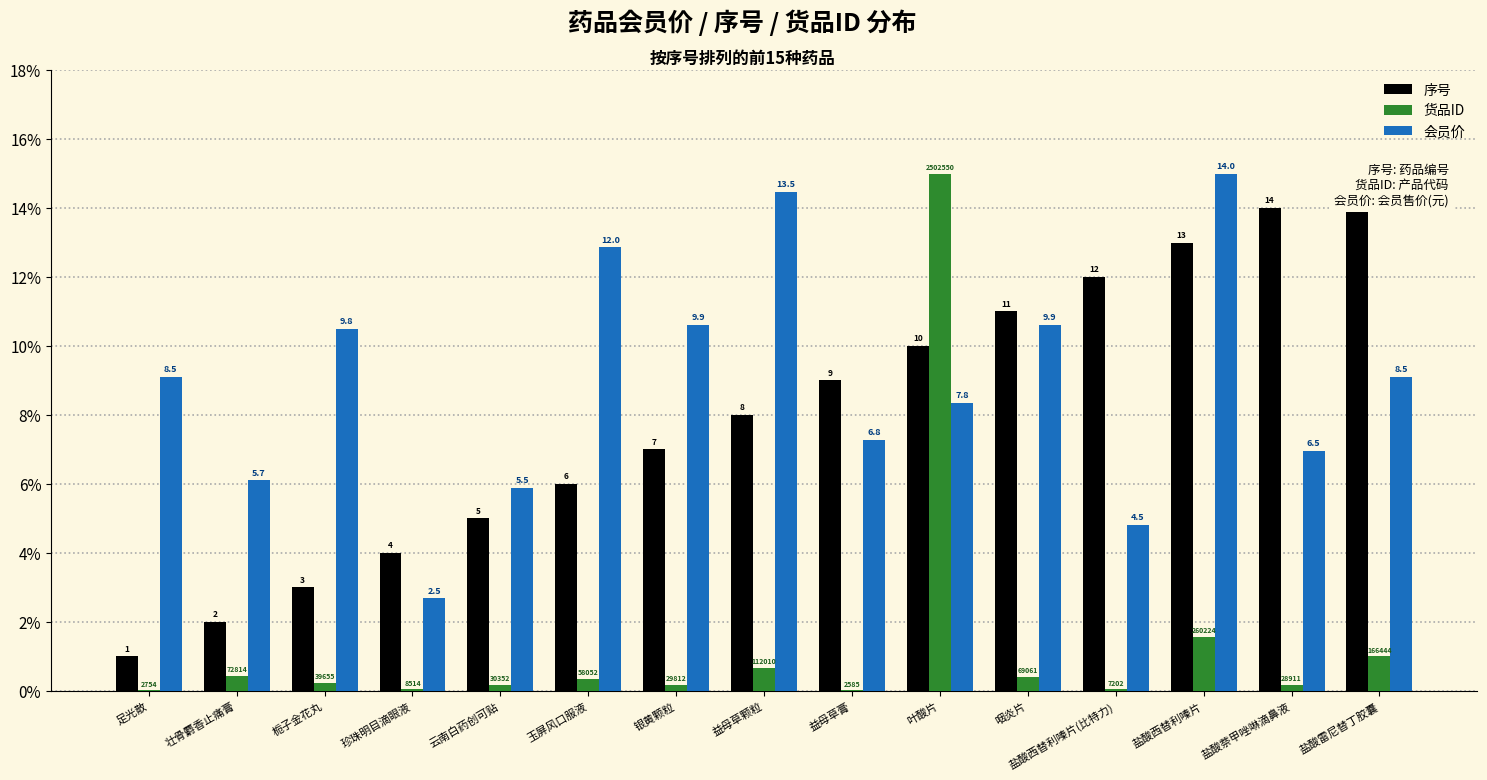

Which series has the largest total across all categories?

会员价